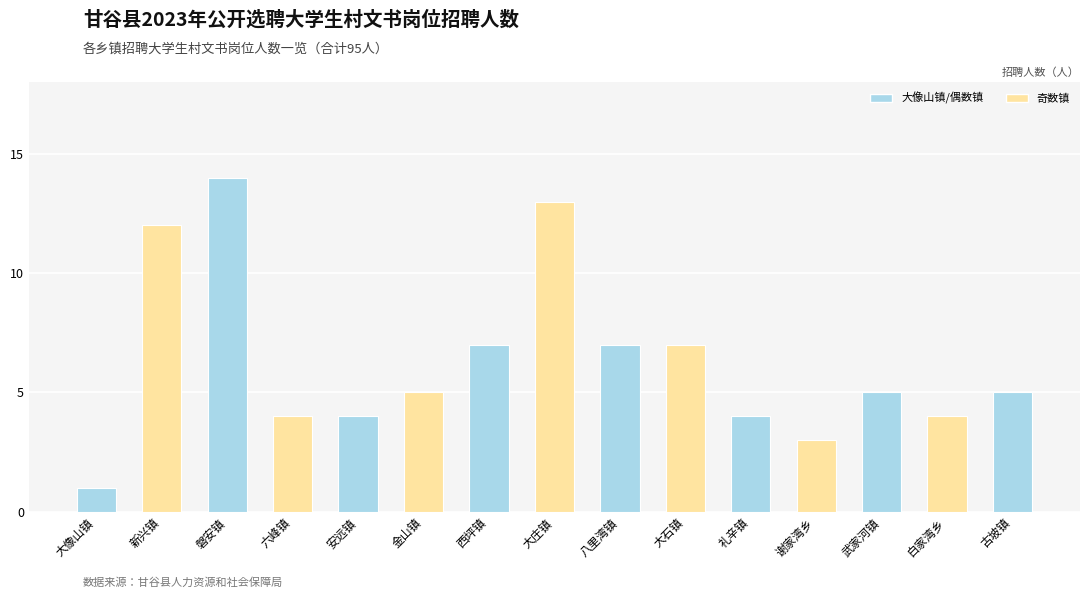

The value at 大像山镇 is 1. True or false?

True